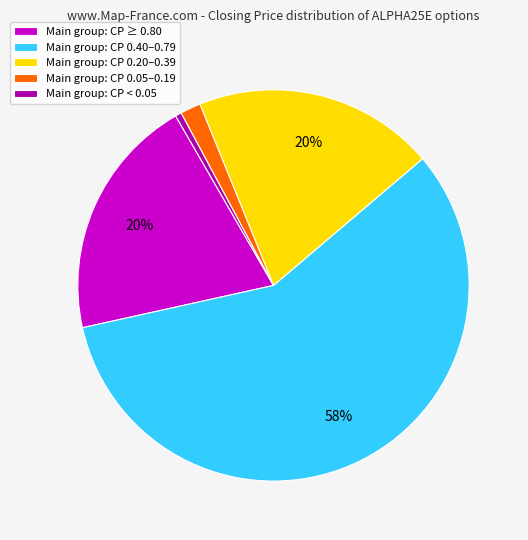

Does any single category account for the majority?

Yes